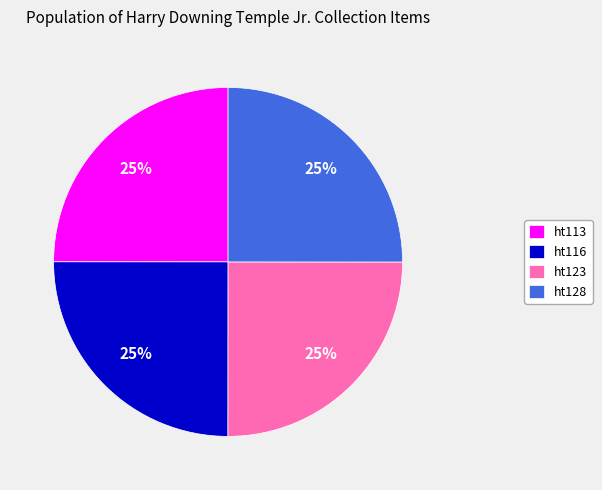

What percentage is the ht128 slice, to the nearest percent?

25%